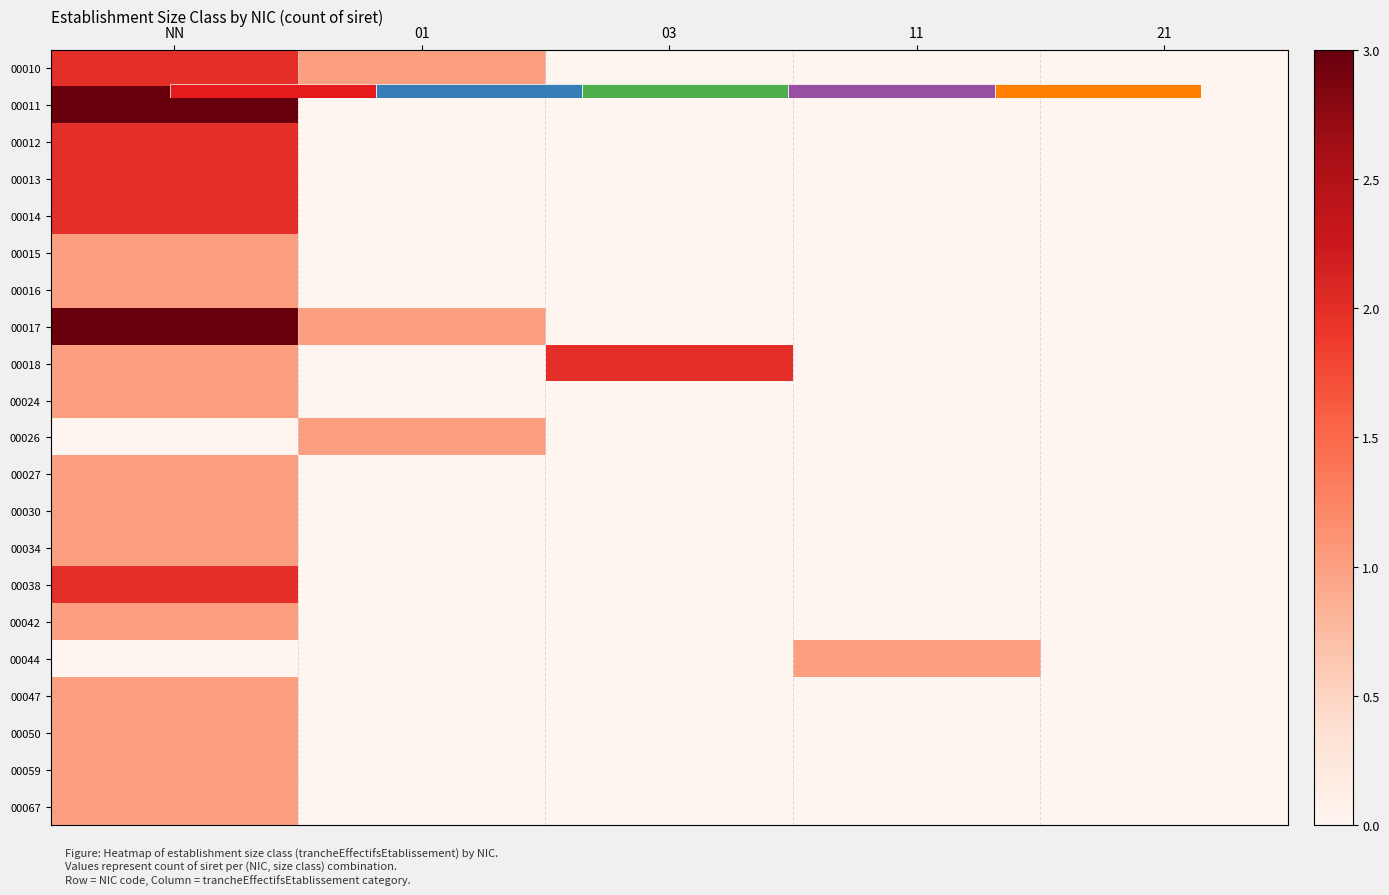

What is the total value across all series at 03?

2